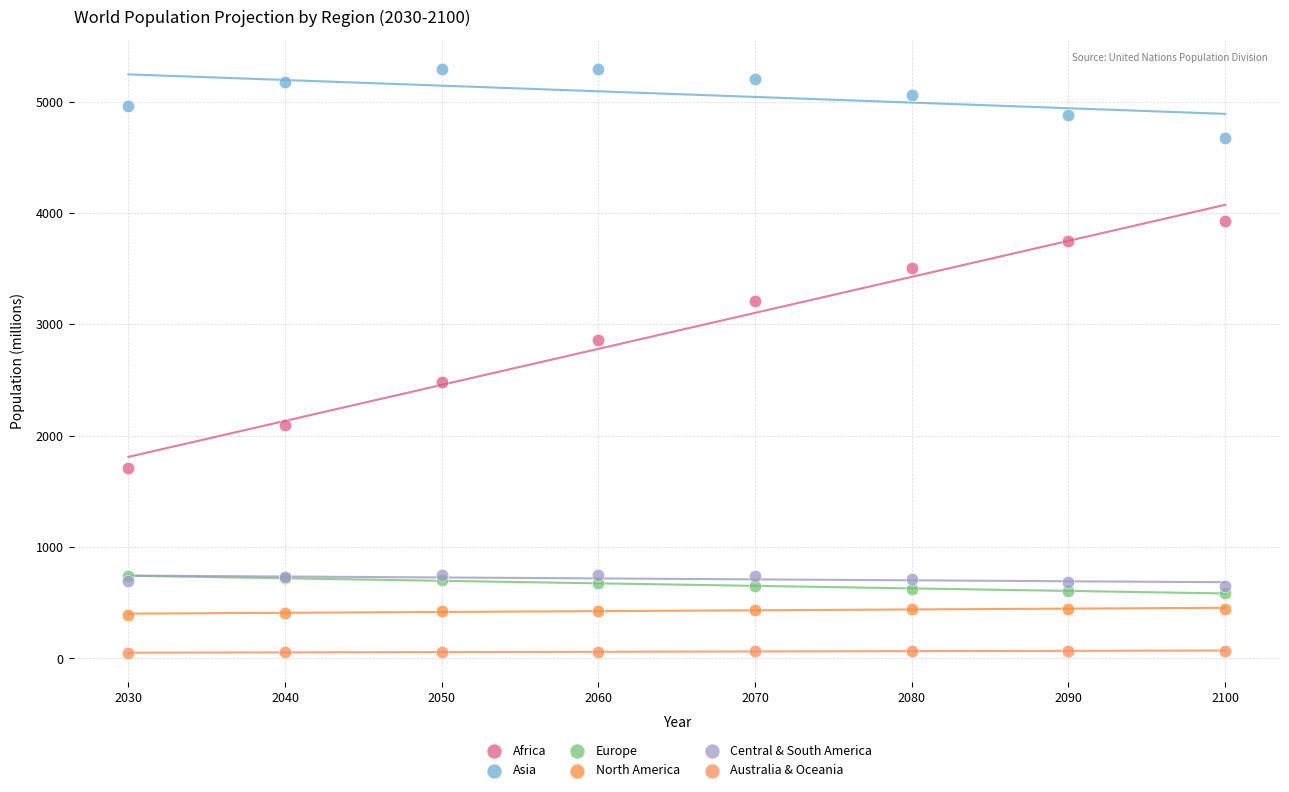

Which series has the largest Y range (max minus min)?

Africa